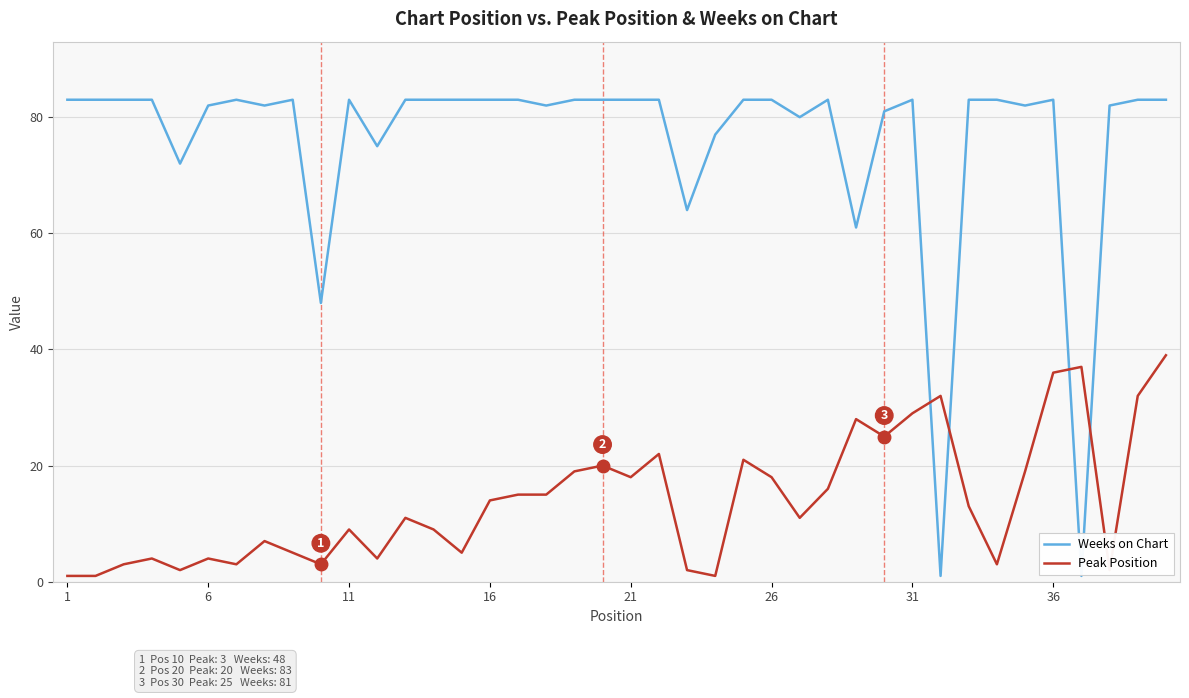

True or false: Weeks on Chart and Peak Position intersect in this chart.

True